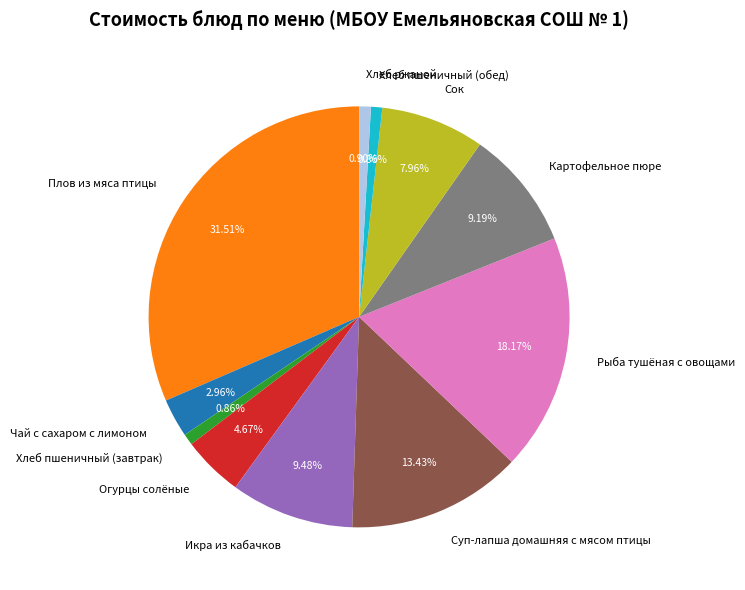

Which has a higher value, Плов из мяса птицы or Икра из кабачков?

Плов из мяса птицы